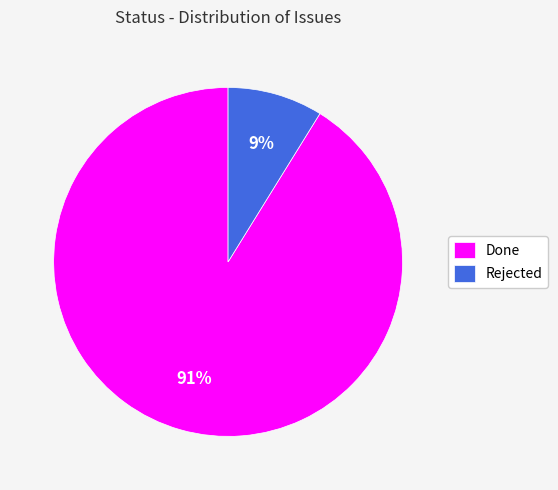

How many segments does this pie chart have?

2